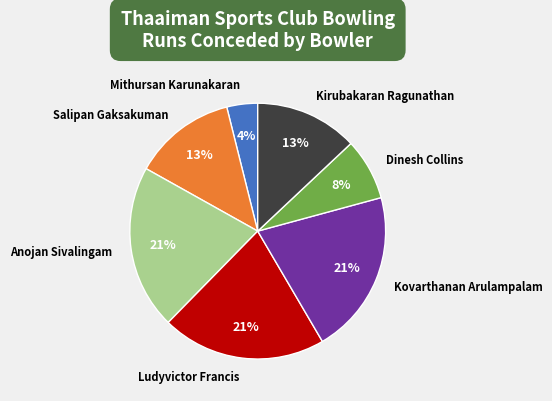

Count the number of slices in the pie.

7